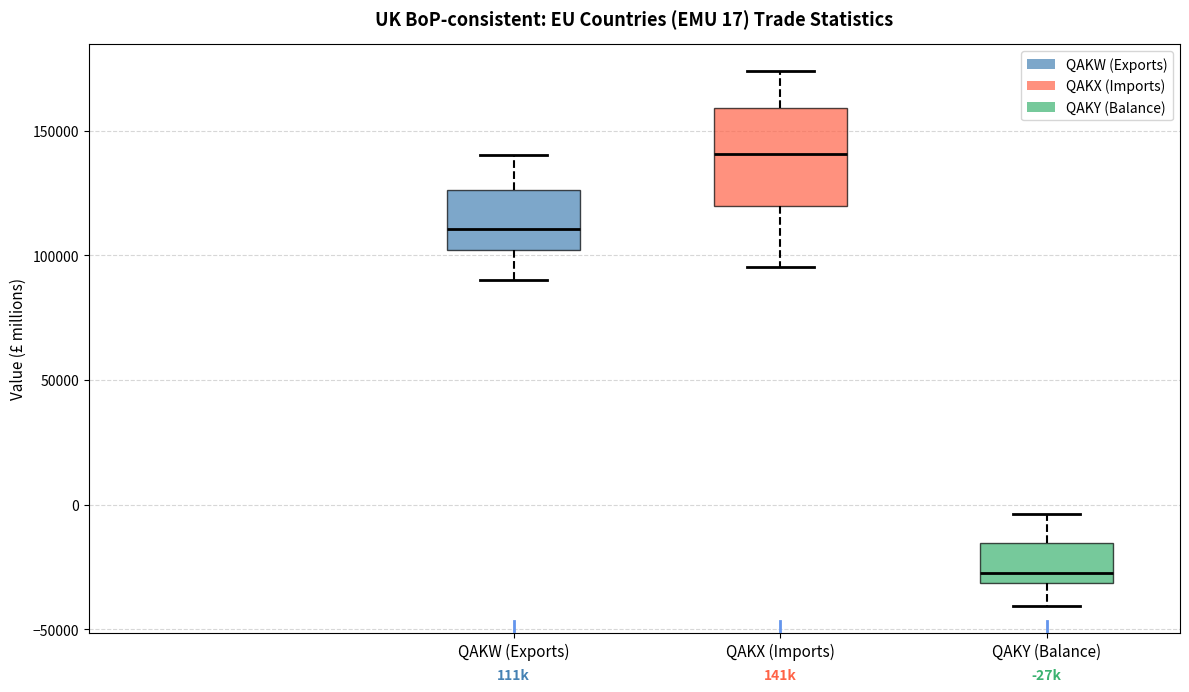

Which box is the tallest, from its lower edge to its upper edge?

QAKX (Imports)